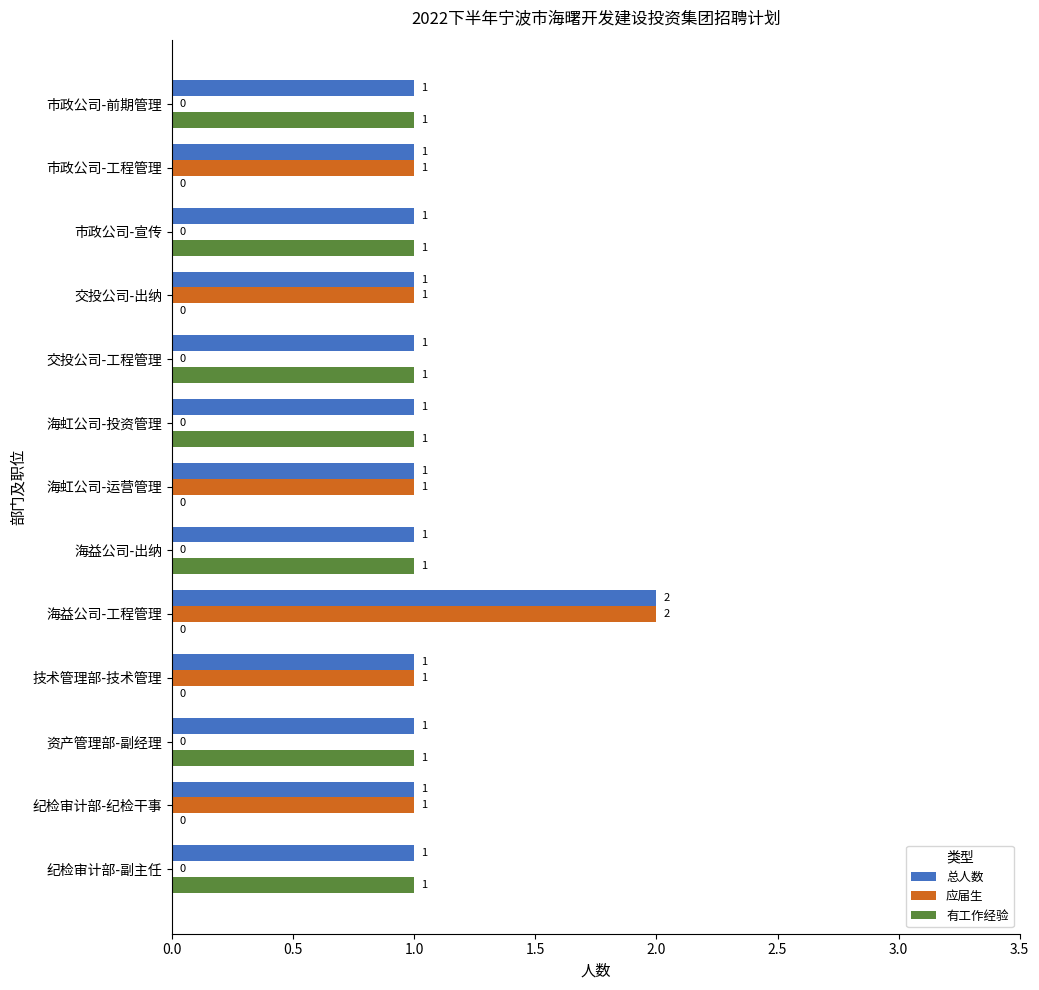

What is the sum of all 应届生 values?

7